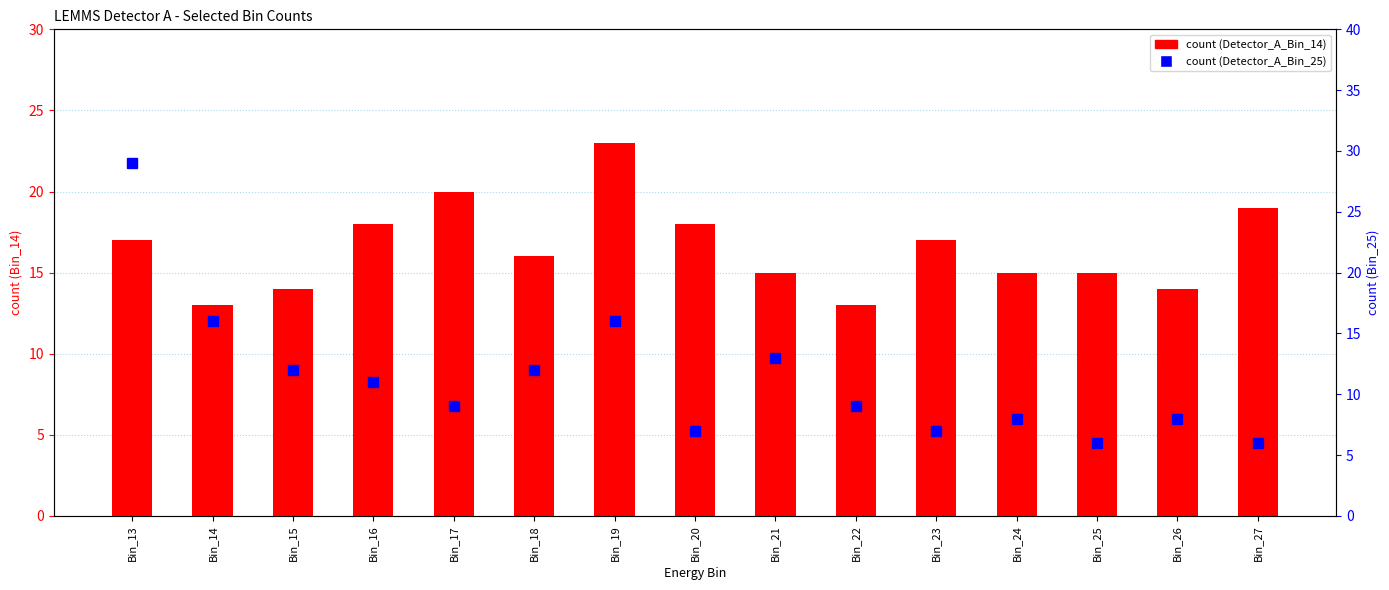

What is the greatest value displayed?

29